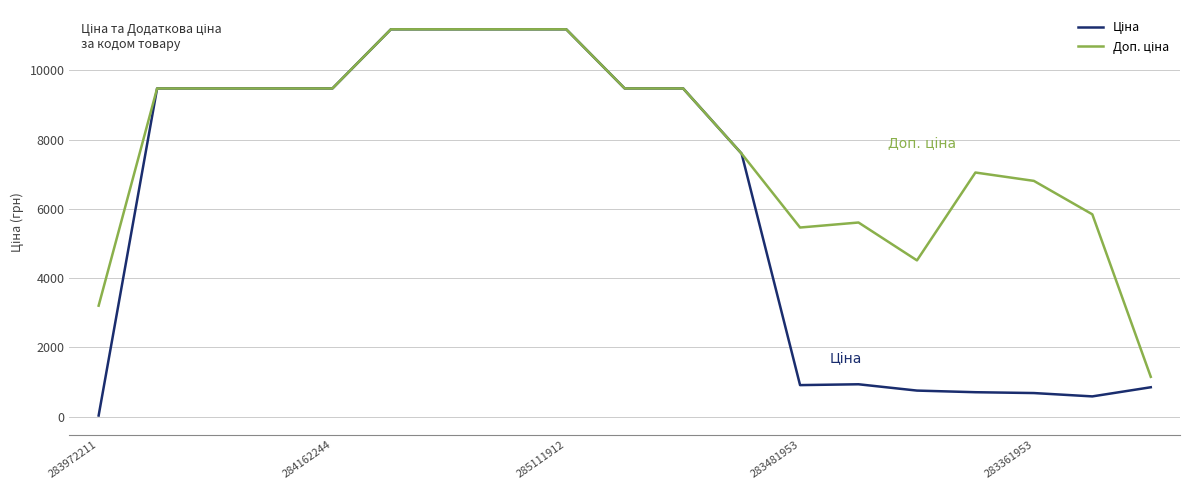

What is the maximum value shown in the chart?

11188.2